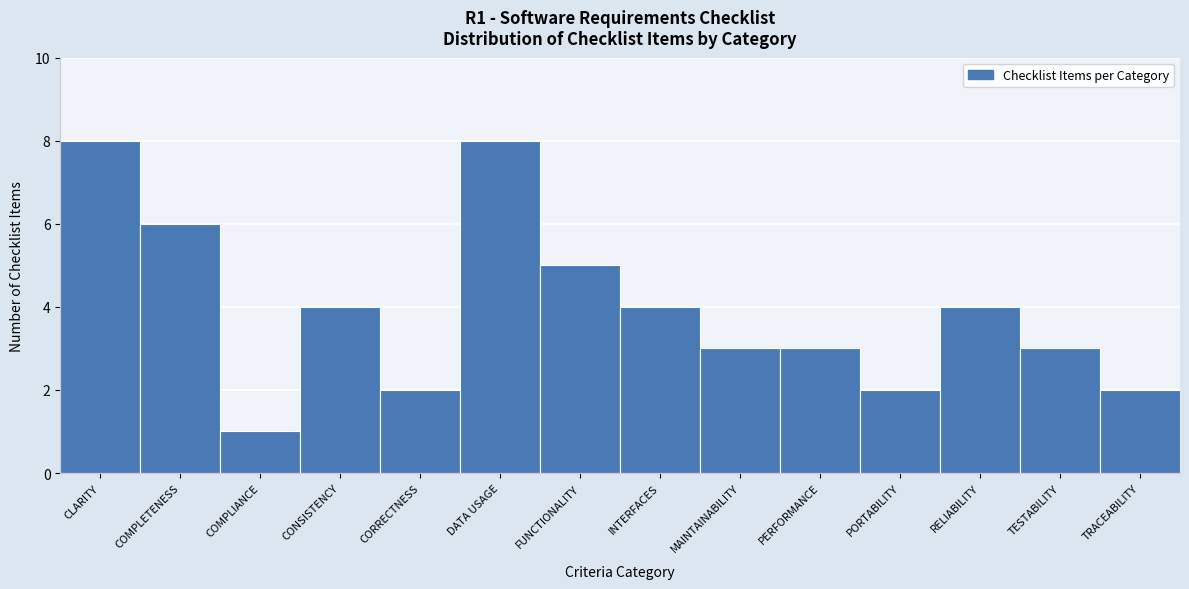

Reading left to right, transcribe all the data shown in this chart.

8	6	1	4	2	8	5	4	3	3	2	4	3	2